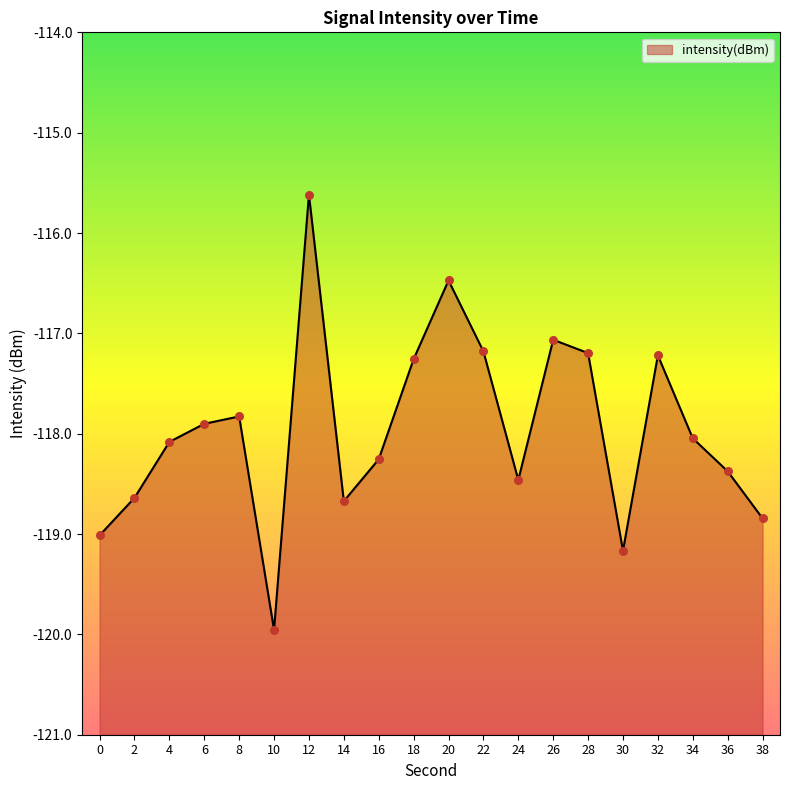

What is the change in value from 8 to 26?

+0.8